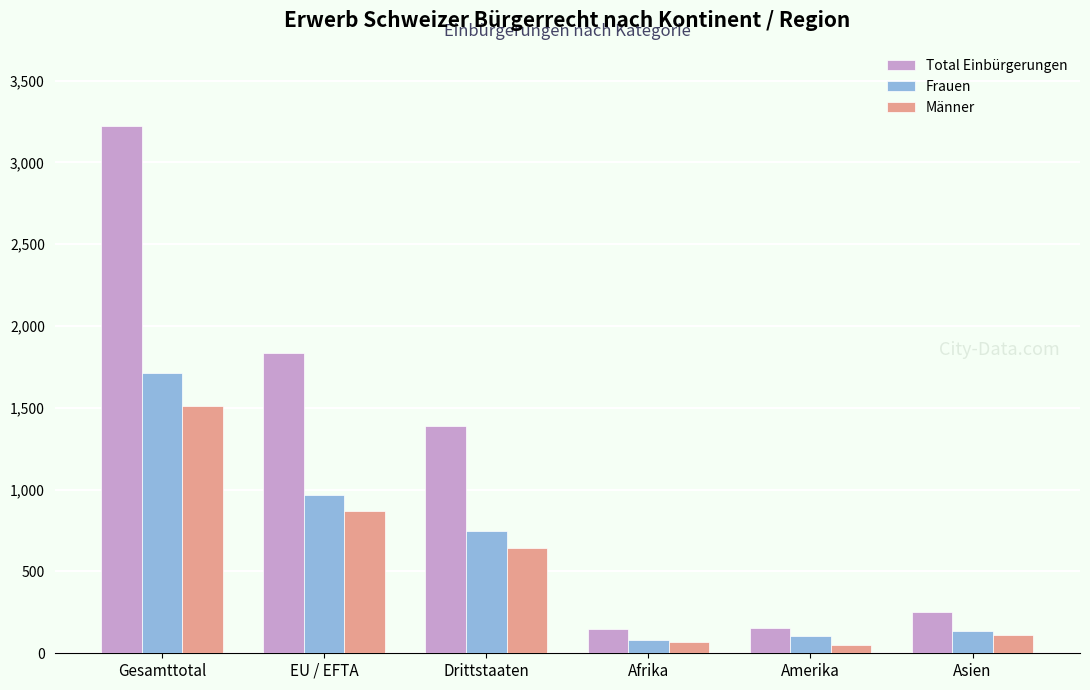

The Frauen series shows 747 at Drittstaaten. True or false?

True